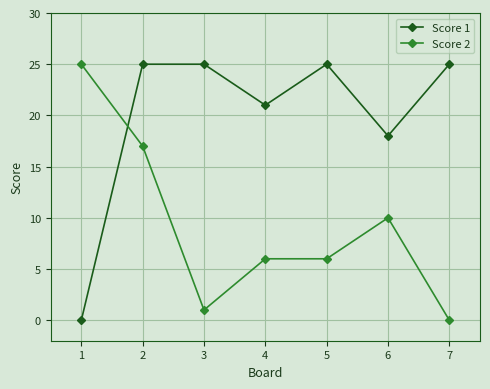

At 3, list the series in order from smallest to largest.

Score 2, Score 1